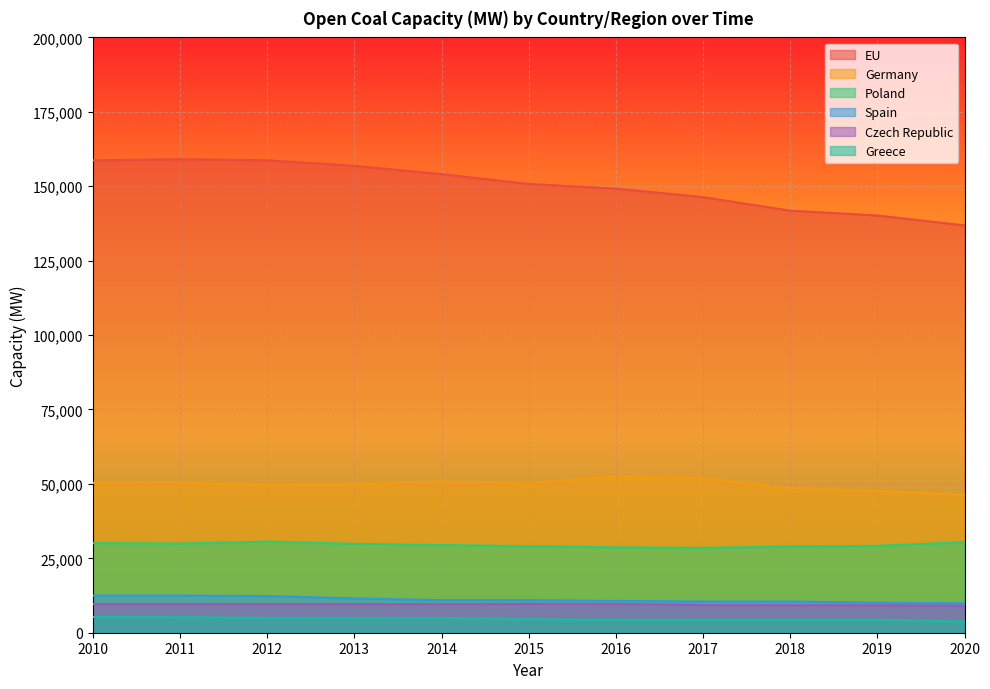

Where is the first local minimum for Poland?

2011